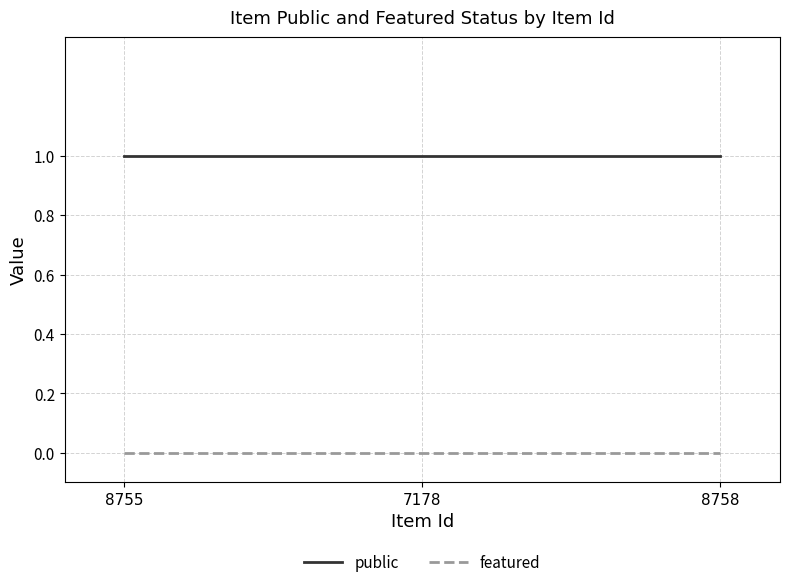

What is the maximum value for public?

1